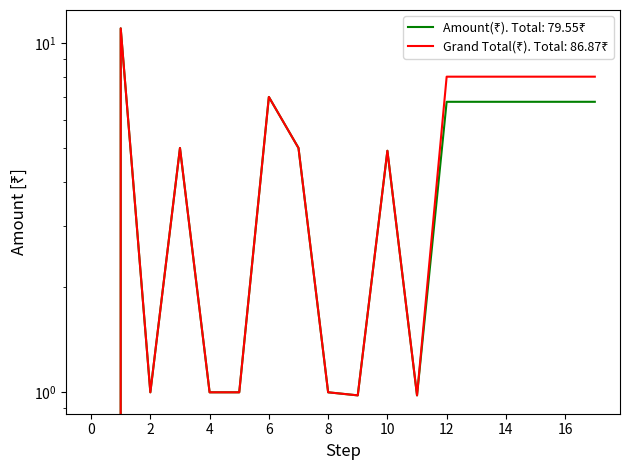

How many interior local peaks does the Amount(₹) series have?

4